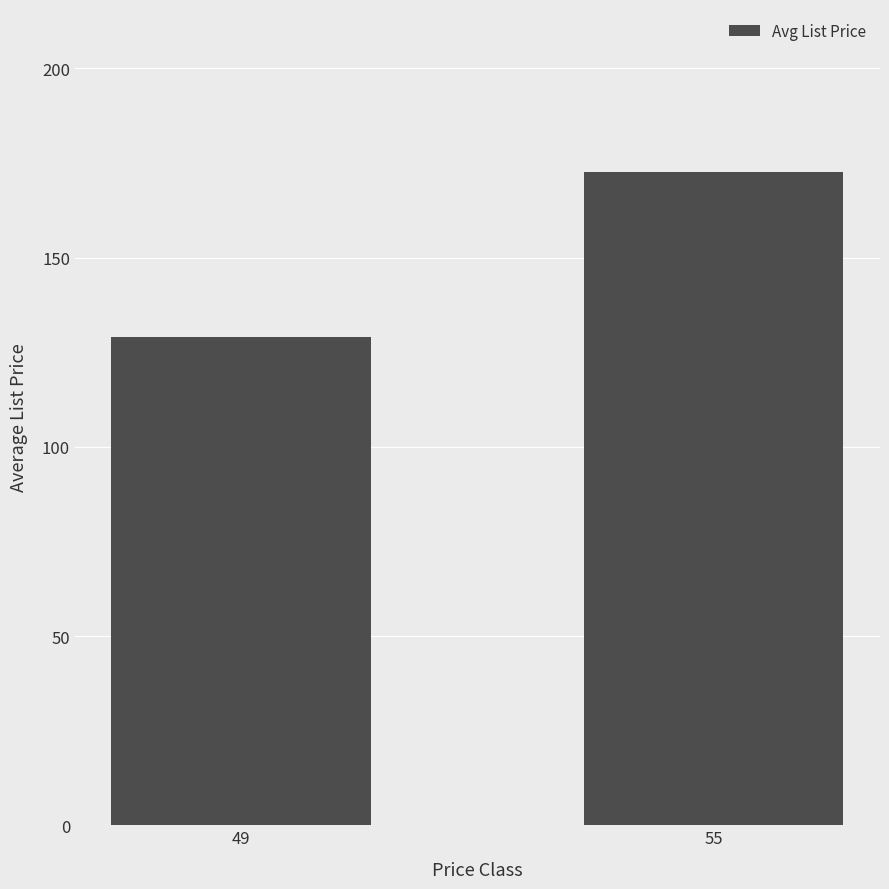

What is the value of the 2nd bar from the left?

172.5